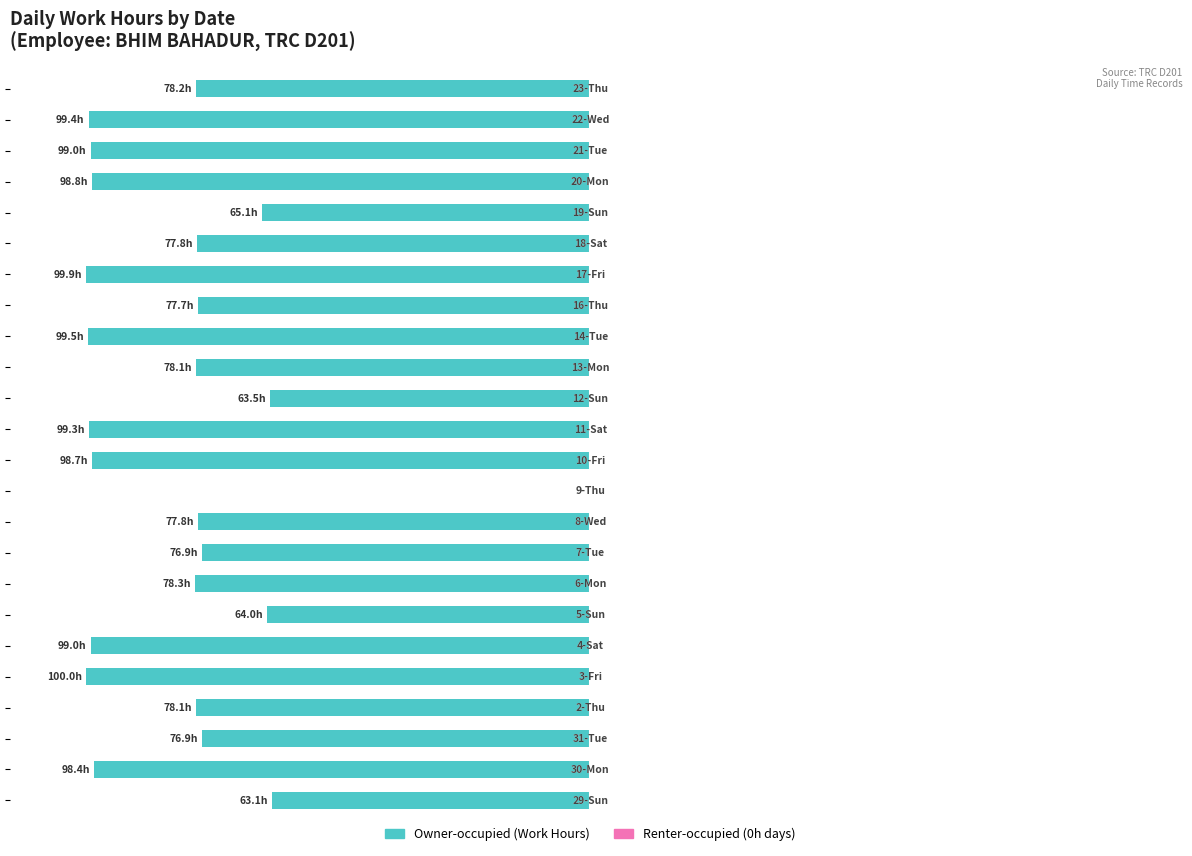

Are the bars horizontal?

Yes